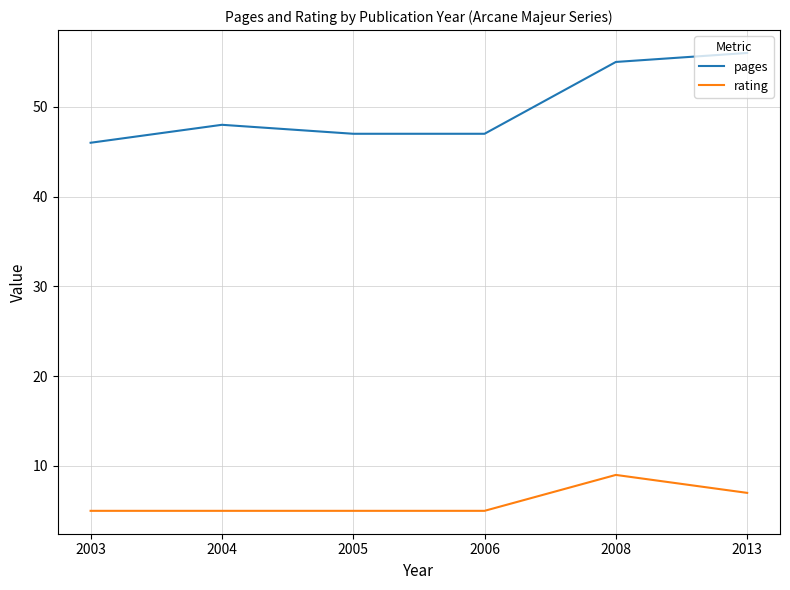

True or false: pages and rating cross at least once.

False